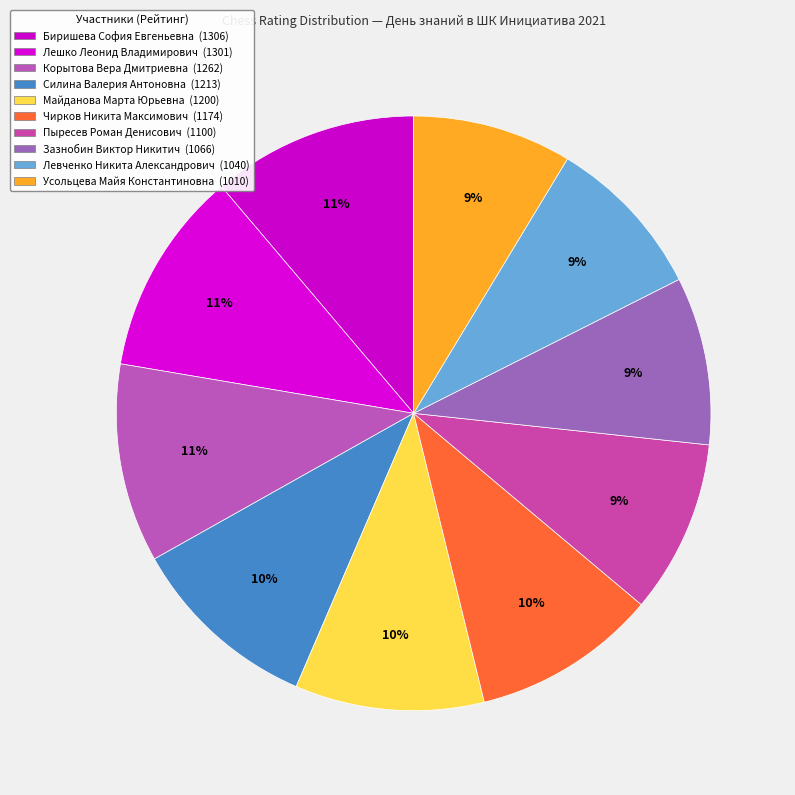

Does Зазнобин Виктор Никитич represent more than half of the total?

No